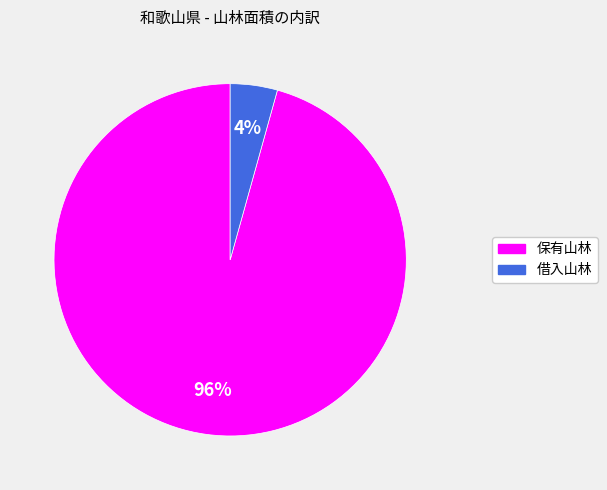

Count the number of slices in the pie.

2